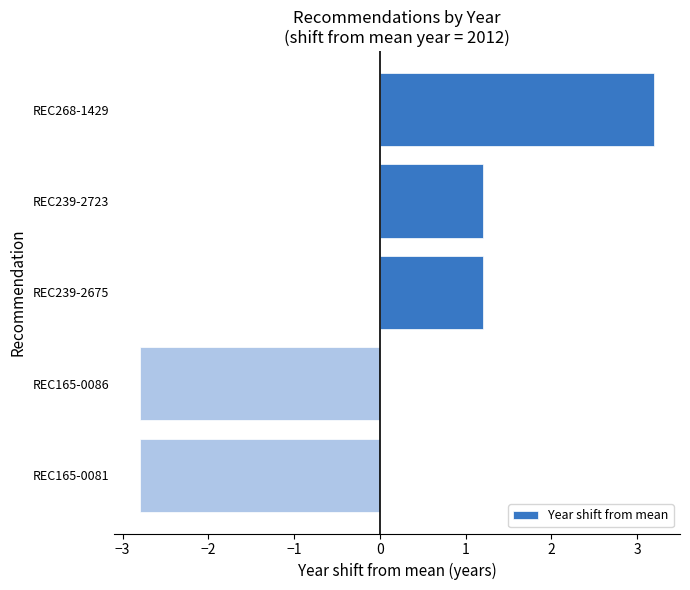

What is the difference between the values at REC239-2675 and REC165-0086?

4.0